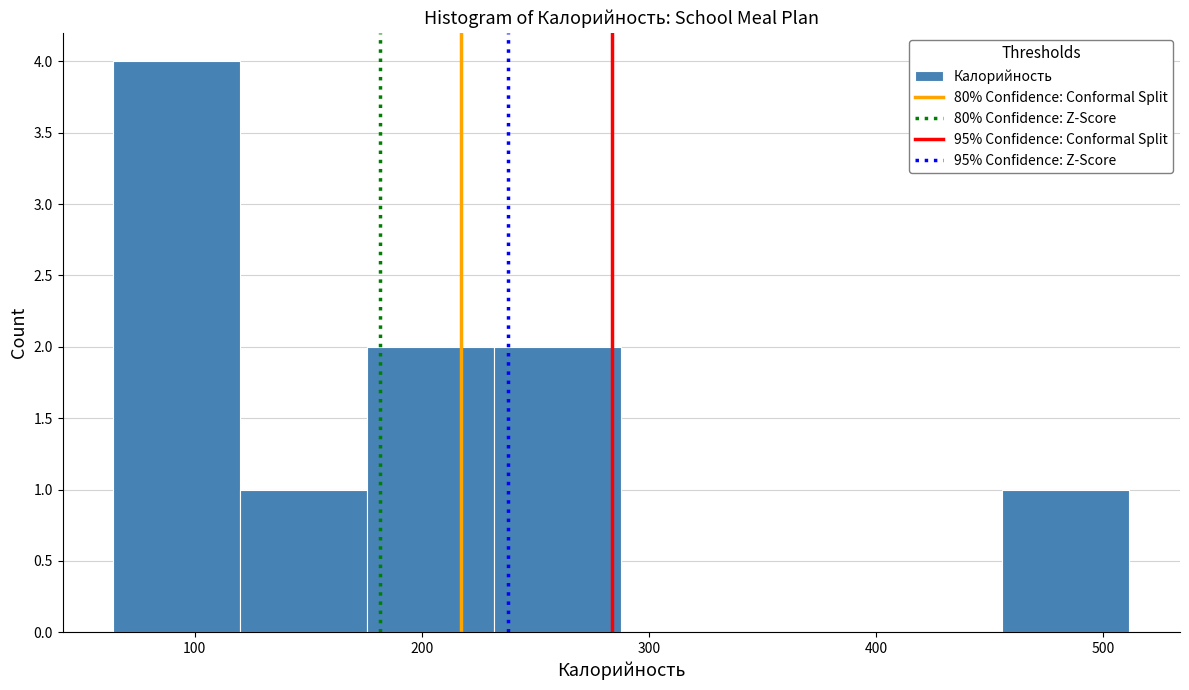

Which range on the x-axis has the tallest bar?

60 to 120